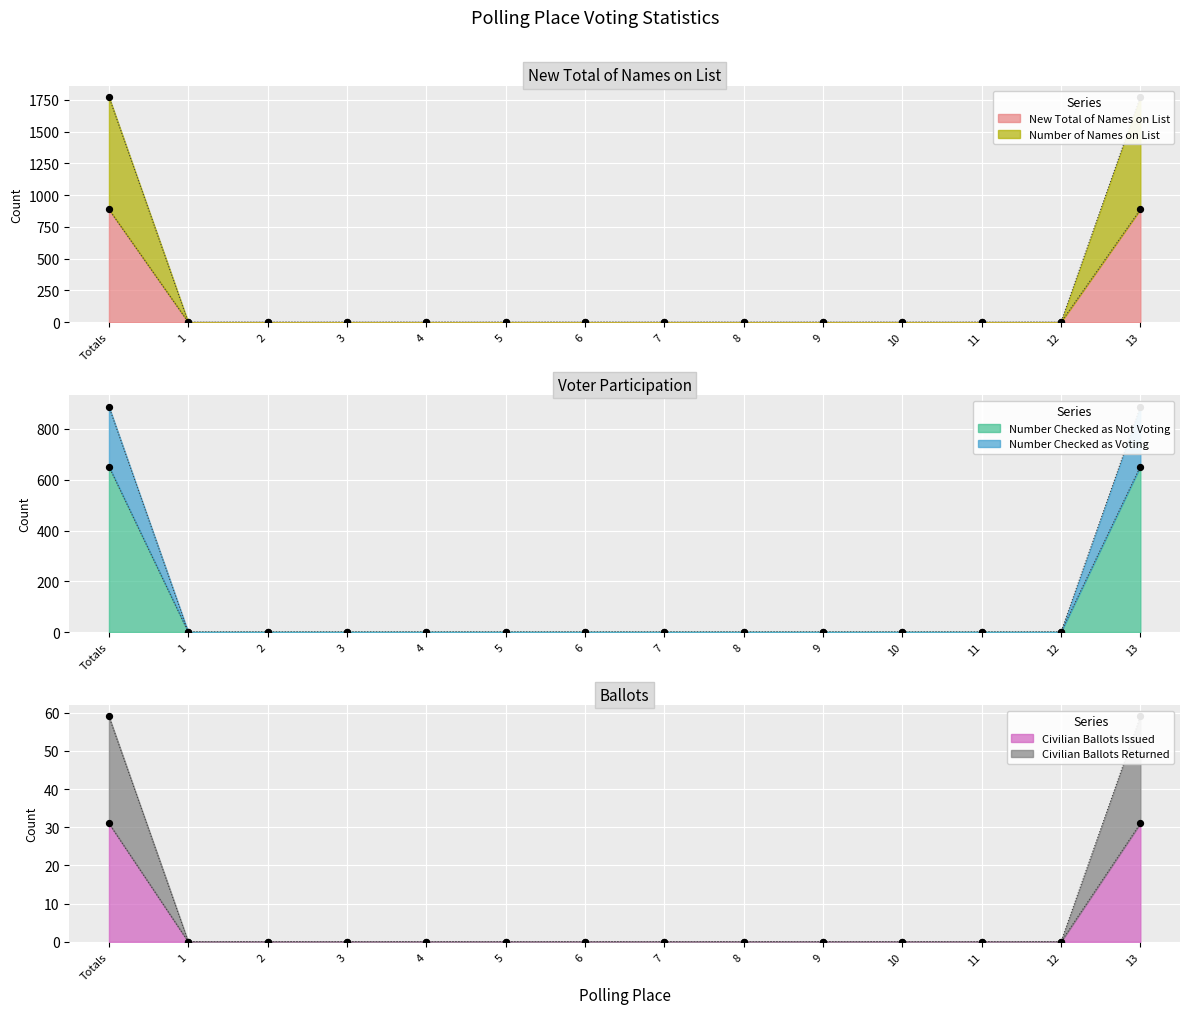

Is the value of Number of Names on List at 7 greater than the value of Civilian Ballots Returned at 5?

No